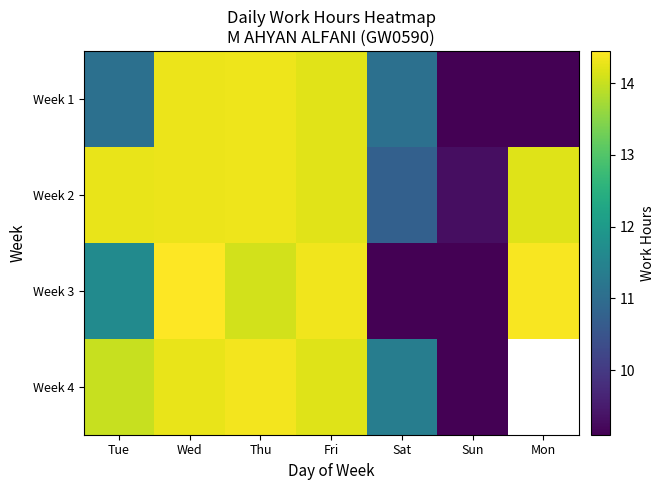

Which series has the widest spread of values?

Week 3